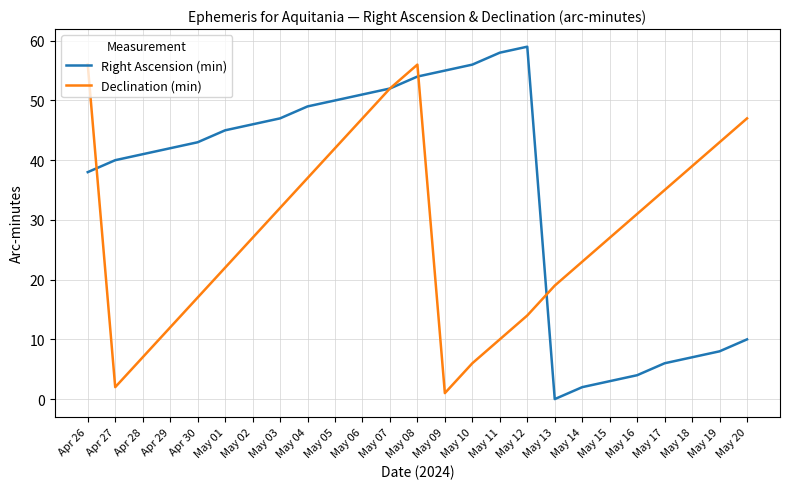

Reading left to right, list all the values displayed in this chart.

Right Ascension (min): 38	40	41	42	43	45	46	47	49	50	51	52	54	55	56	58	59	0	2	3	4	6	7	8	10
Declination (min): 56	2	7	12	17	22	27	32	37	42	47	52	56	1	6	10	14	19	23	27	31	35	39	43	47